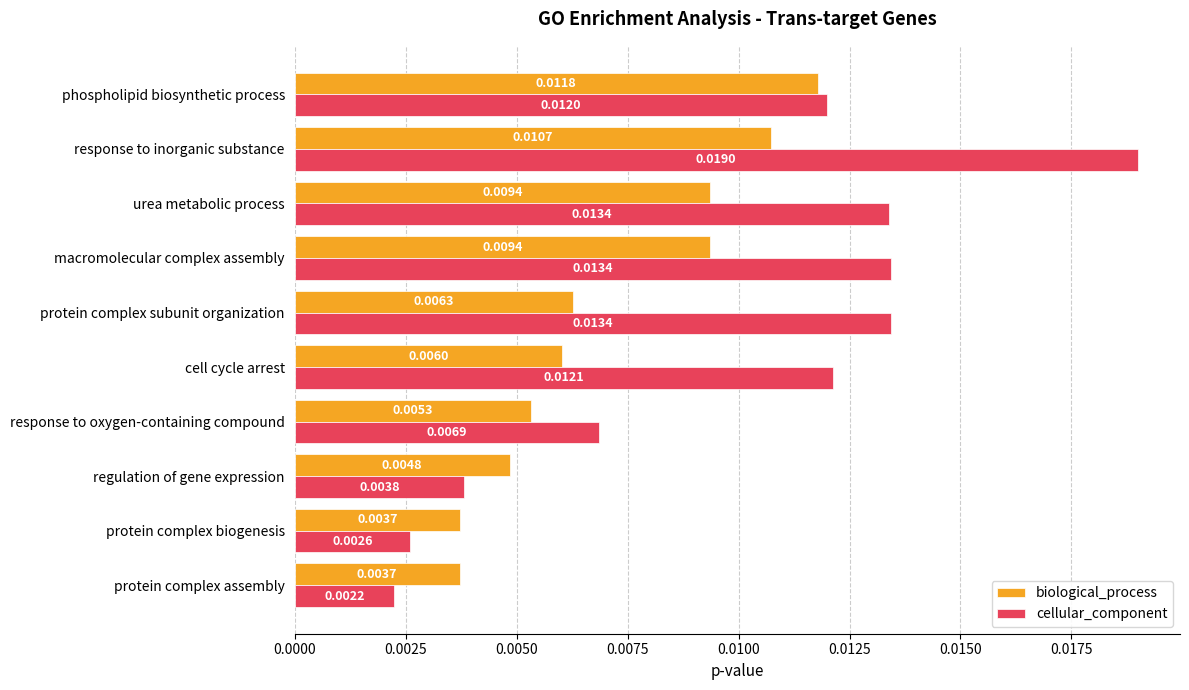

At how many categories does at least one series exceed 0?

10